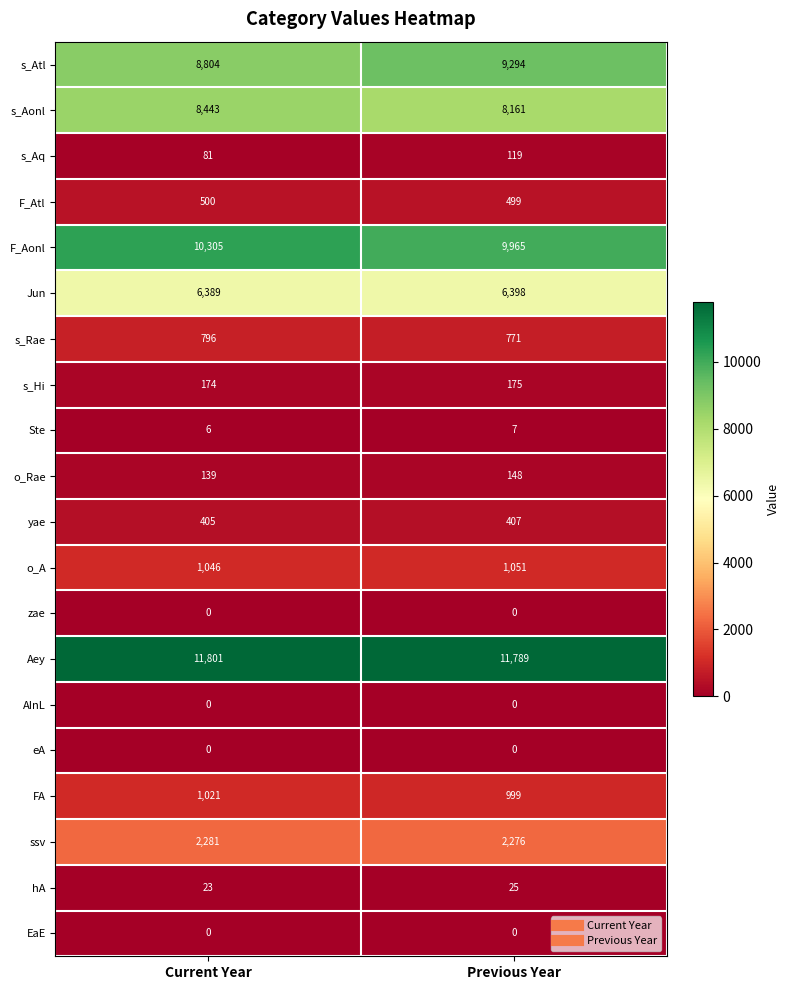

What is the difference between the F_Aonl values at Previous Year and Current Year?

340